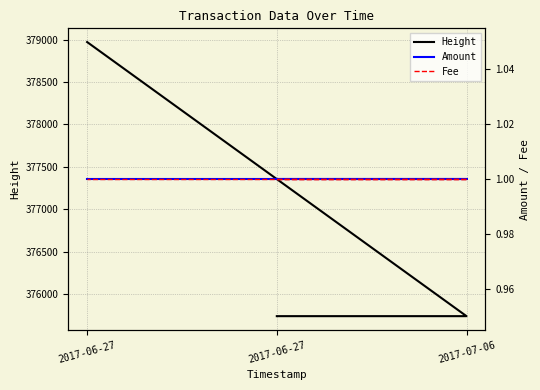

At which label does Amount reach its peak?

2017-06-27